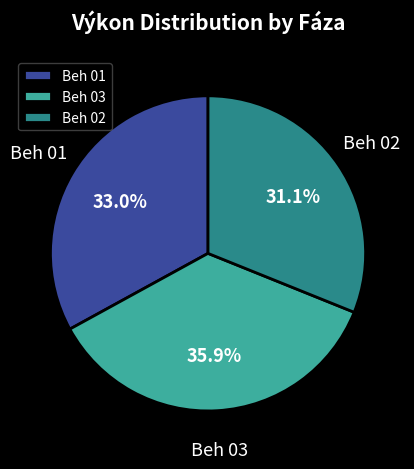

Which has a higher value, Beh 01 or Beh 03?

Beh 03